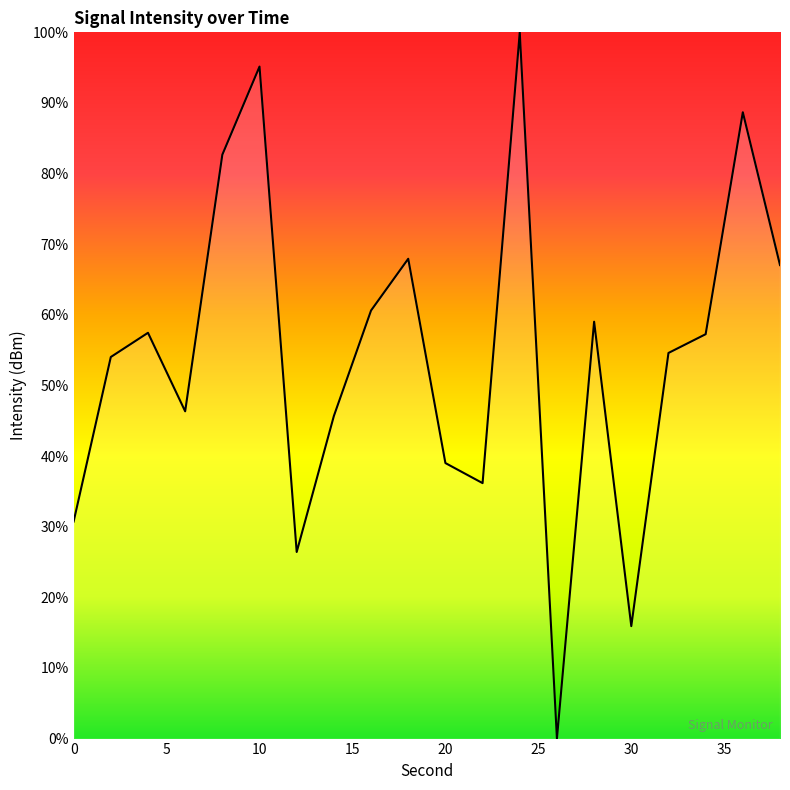

What is the greatest value displayed?

100.0